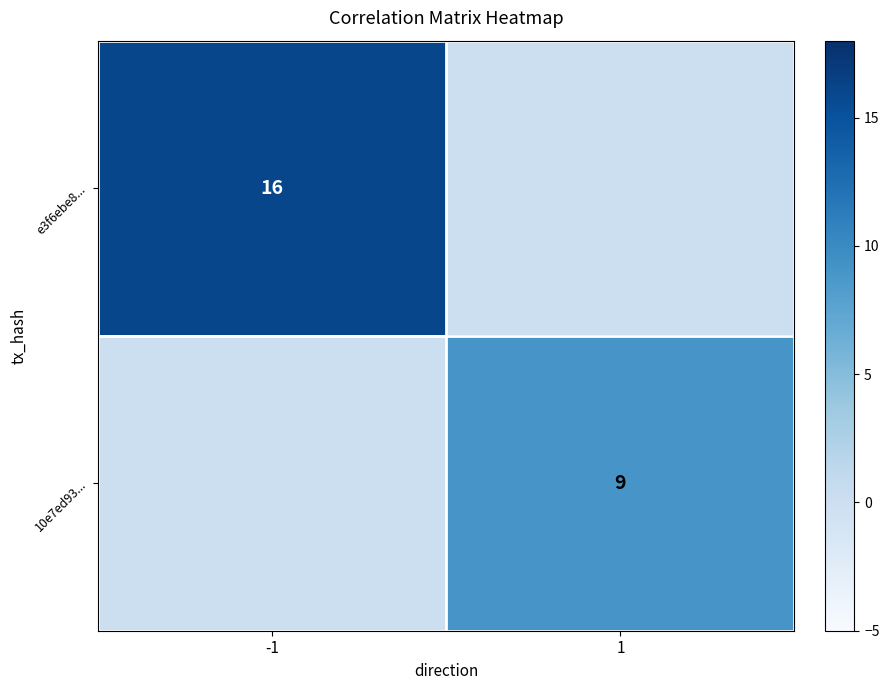

Is the value of e3f6ebe8... at -1 greater than the value of 10e7ed93... at 1?

Yes